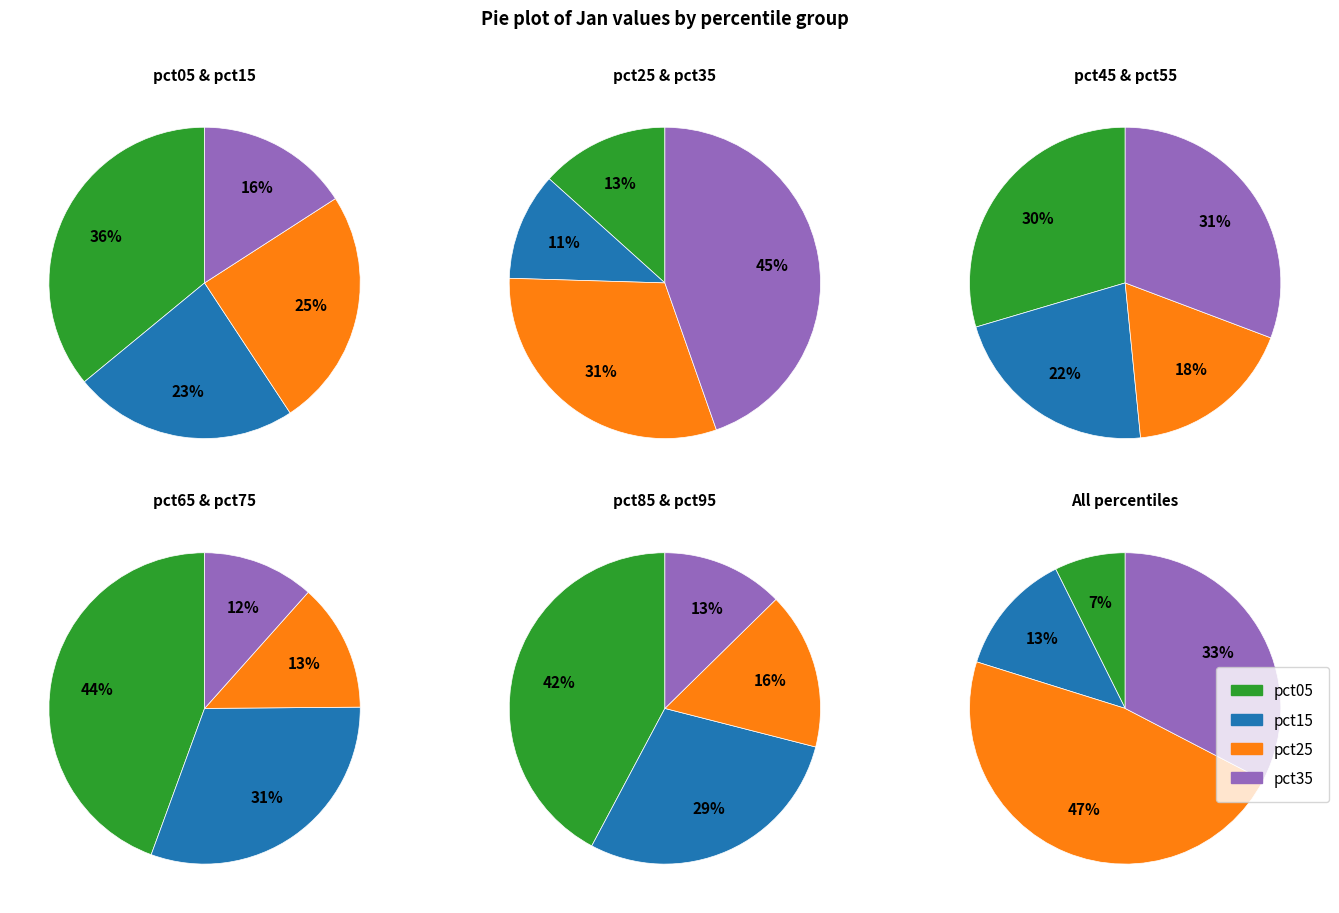

What percentage do pct75 and pct55 together represent?

10.6%